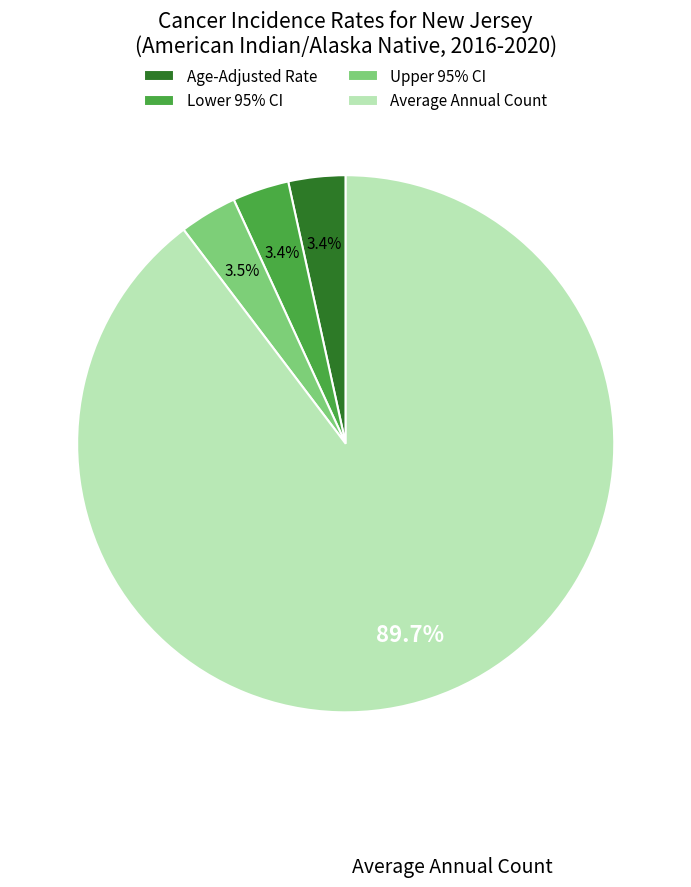

Is there a majority slice in this chart?

Yes